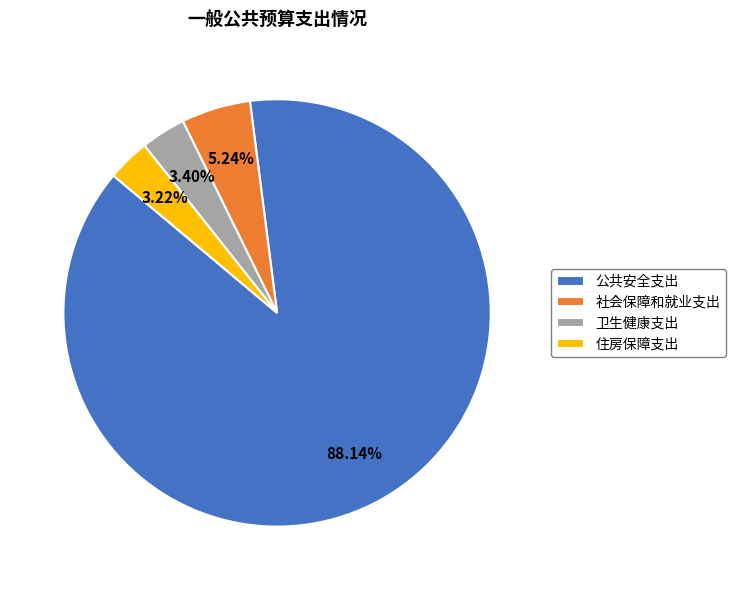

Which slice is the largest?

公共安全支出